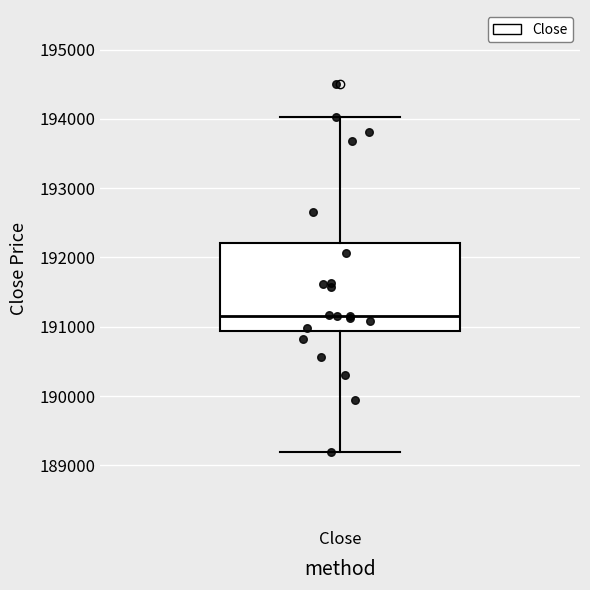

Where does the median line of the box for Close sit on the y-axis? The values are not printed on the chart, so give them approximately, as read against the axis.

191200